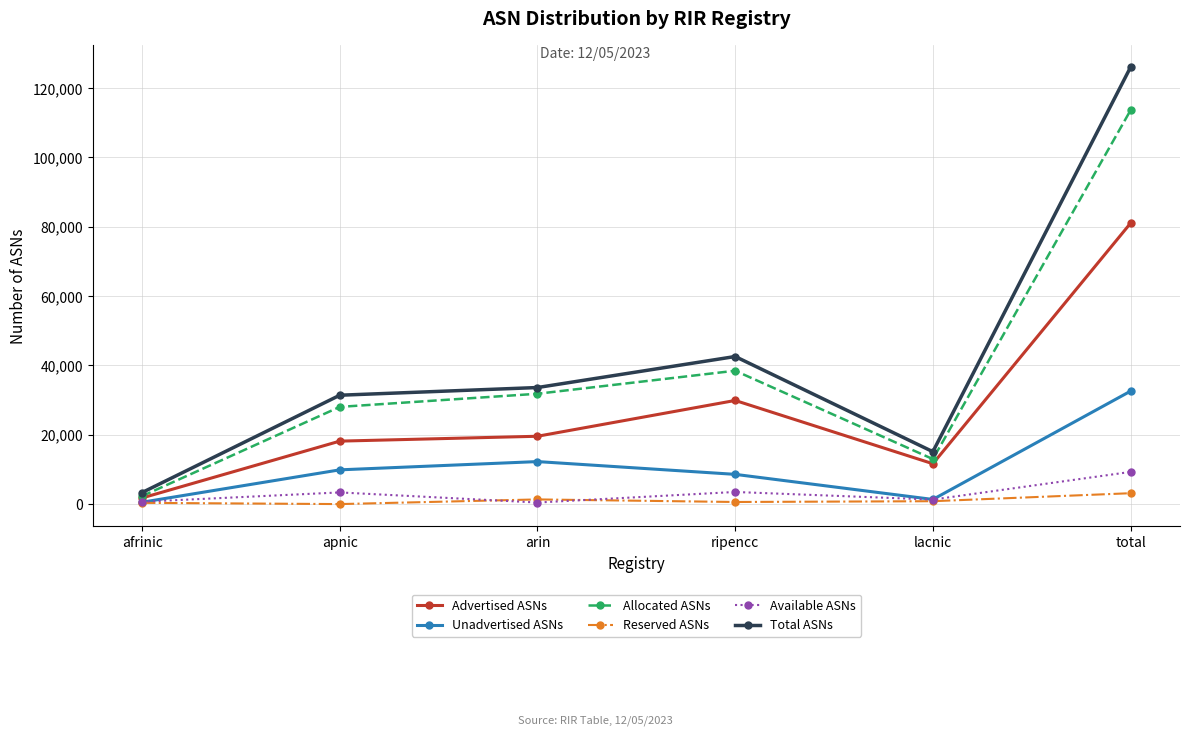

How many data points in Allocated ASNs are less than 31804?

3